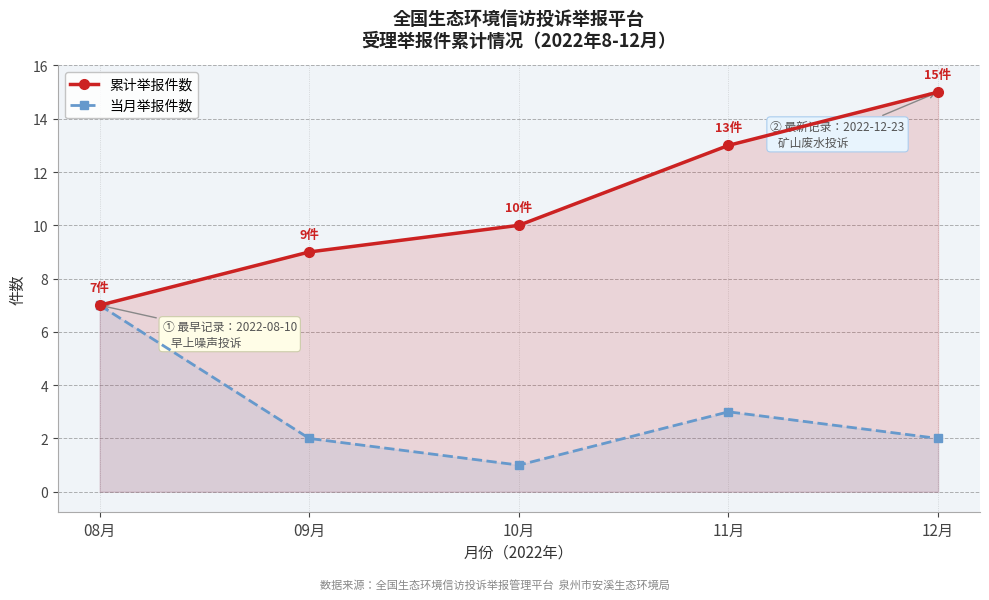

What is the value of the 累计举报件数 point at the 1st from the left?

7